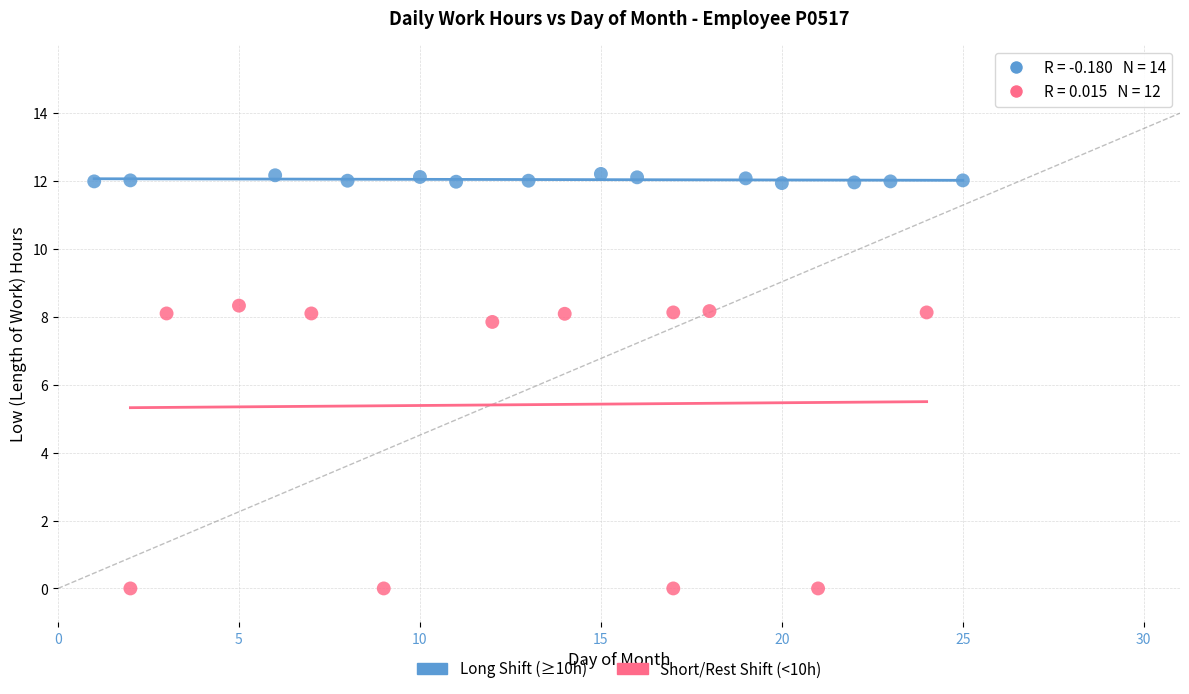

Which series reaches the minimum Y coordinate?

Short/Rest Shift (<10h)